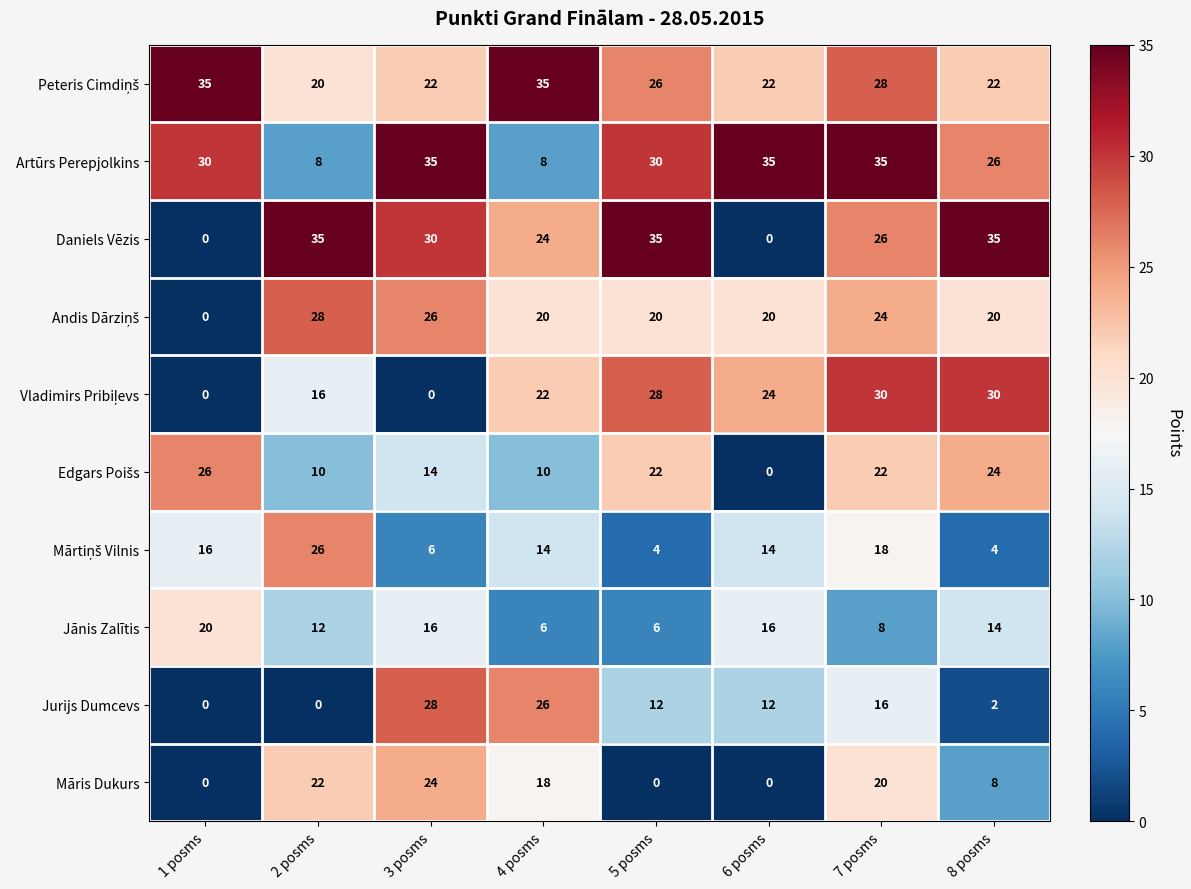

How many categories are shown in the chart?

8